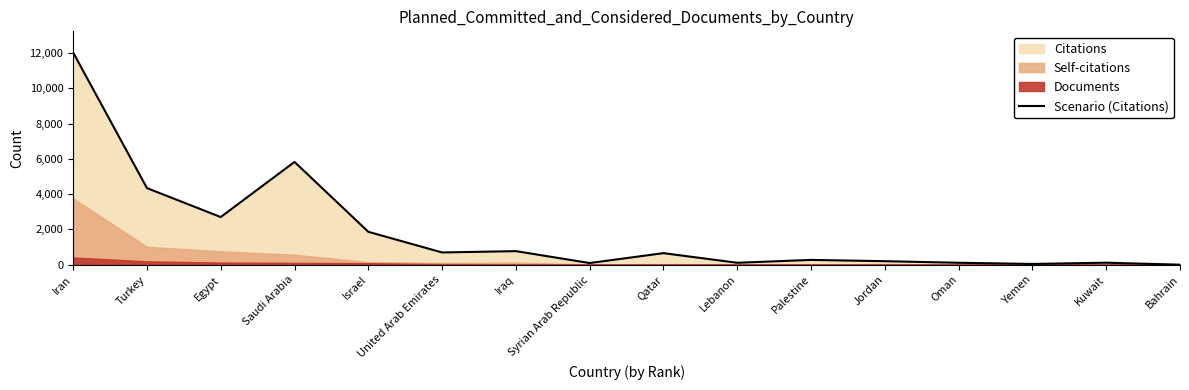

How many values are above zero?

15